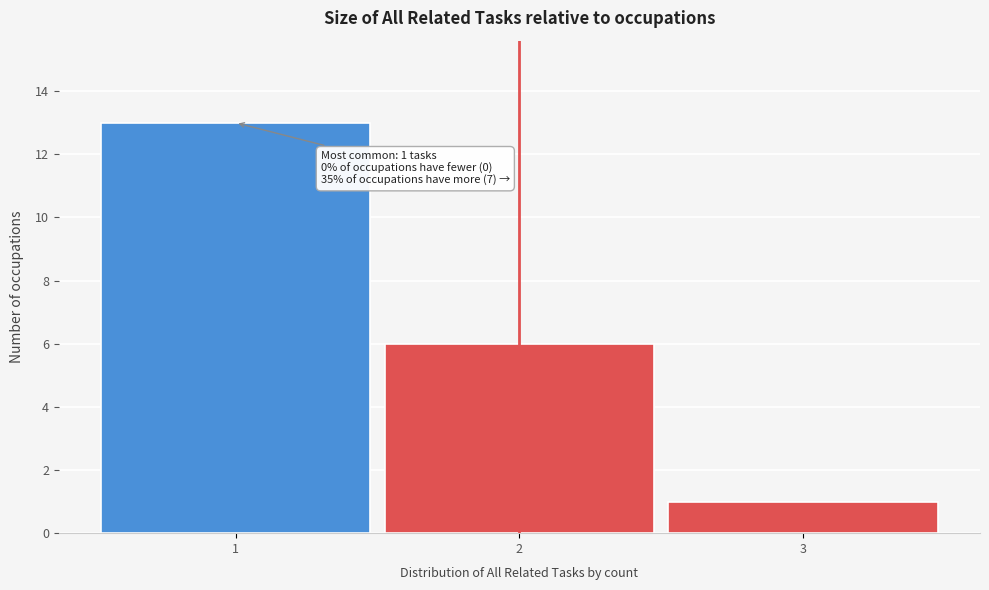

Which range on the x-axis has the tallest bar?

0.5 to 1.5